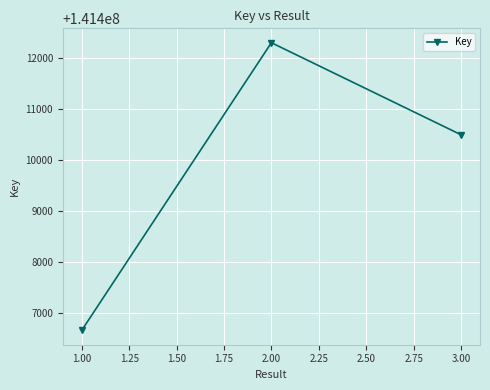

List the labels in order of value, largest first.

2.00, 3.00, 1.00